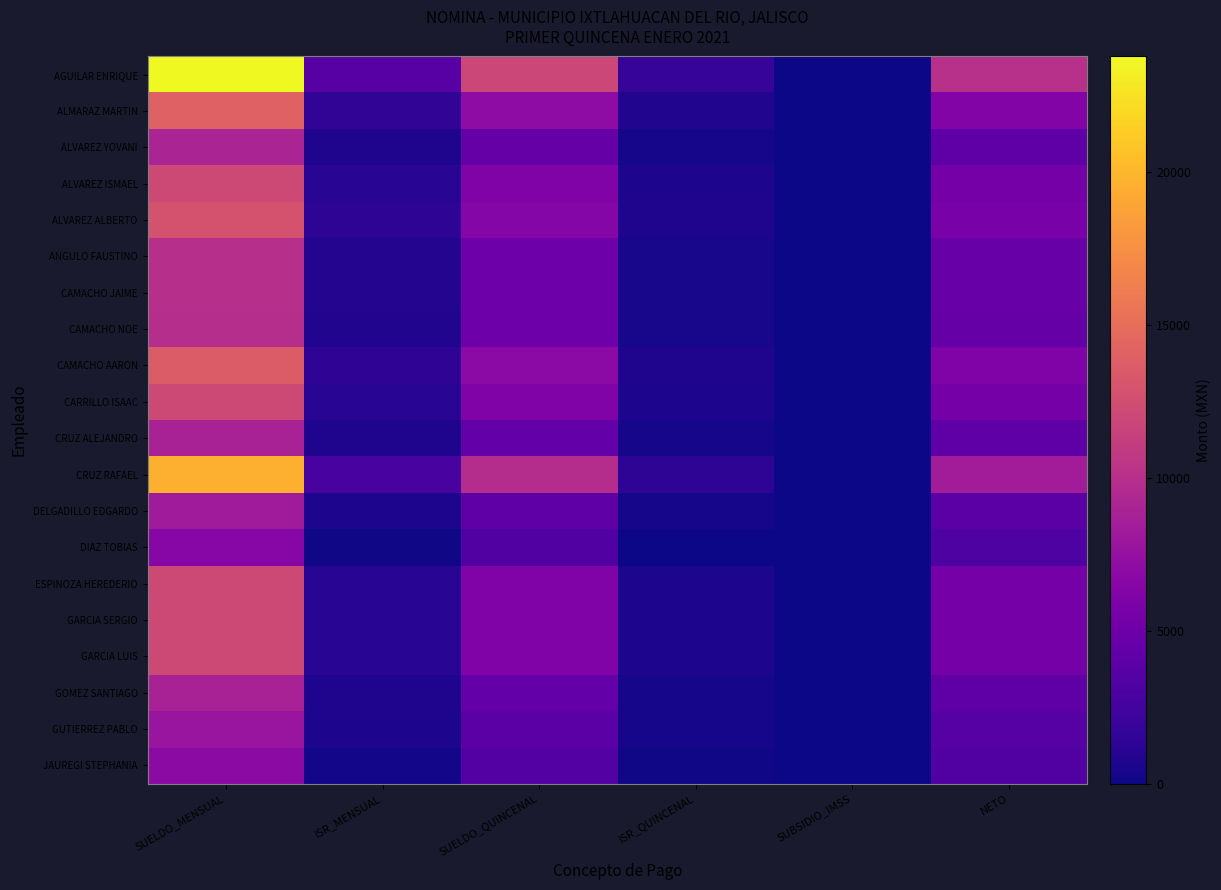

Which series has the largest total across all categories?

AGUILAR ENRIQUE